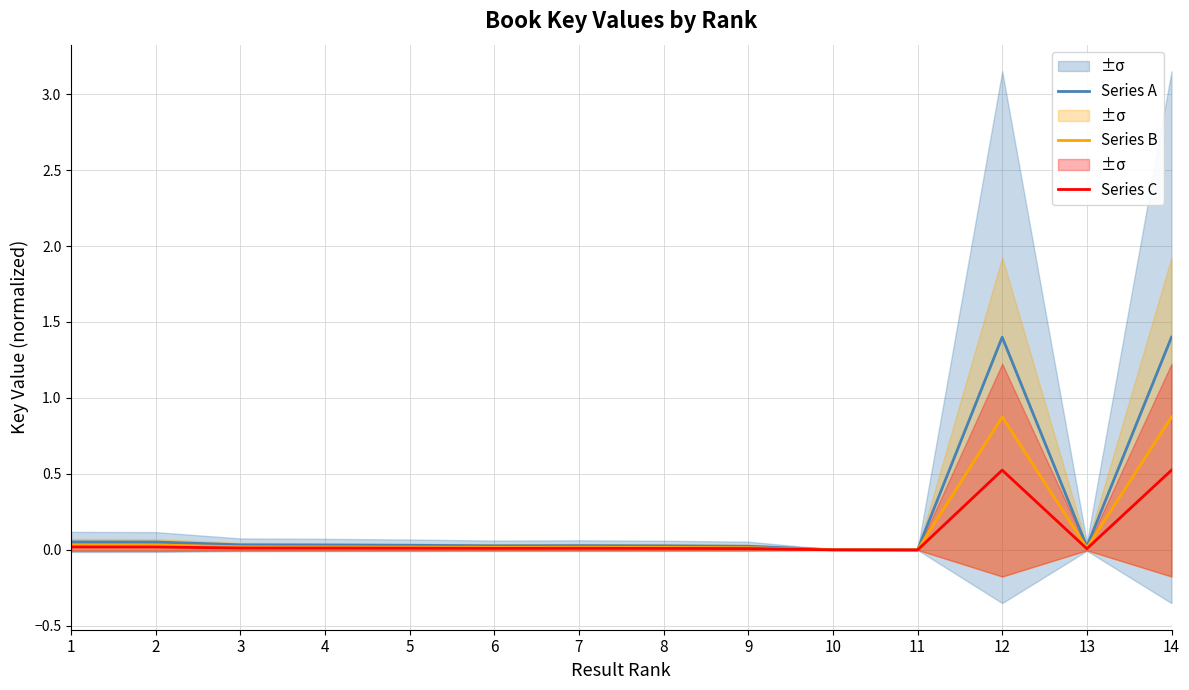

Where is the first local maximum for Series A?

7